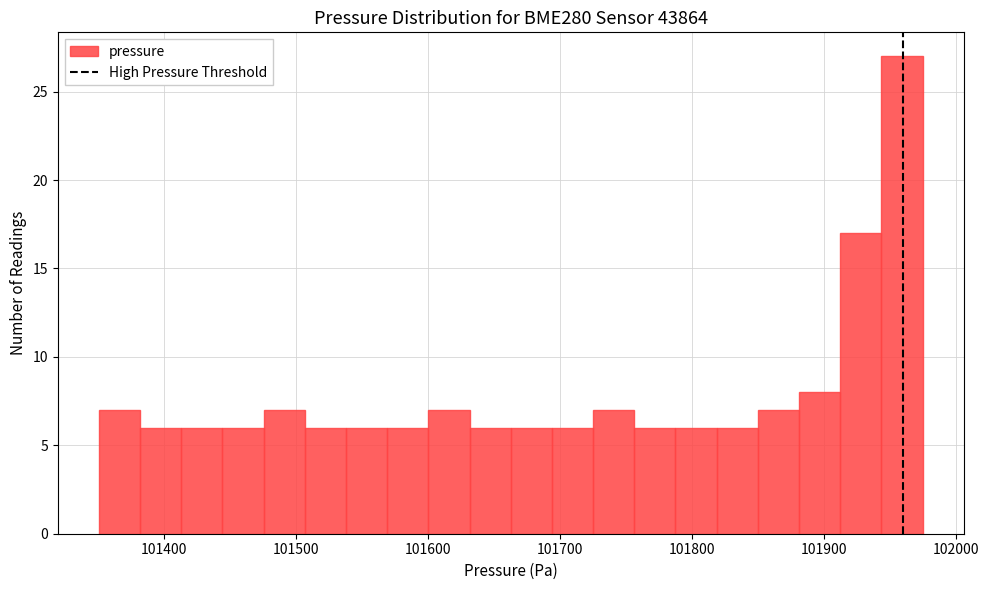

Read against the x-axis, roughly where is the centre of the tallest bar?

101960